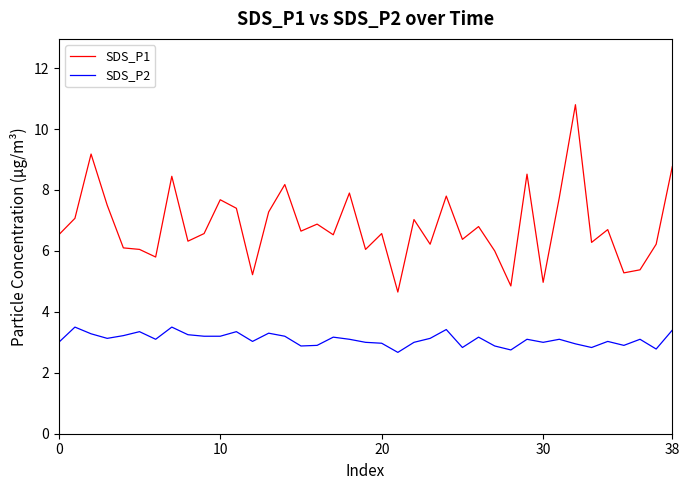

How many distinct data groups are displayed?

2